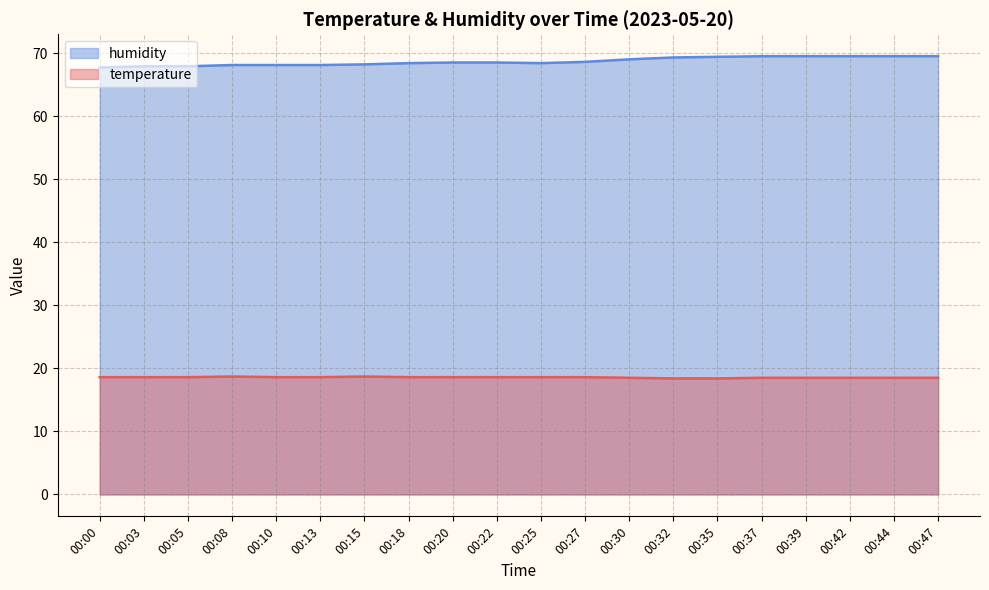

What is the minimum value for temperature?

18.4